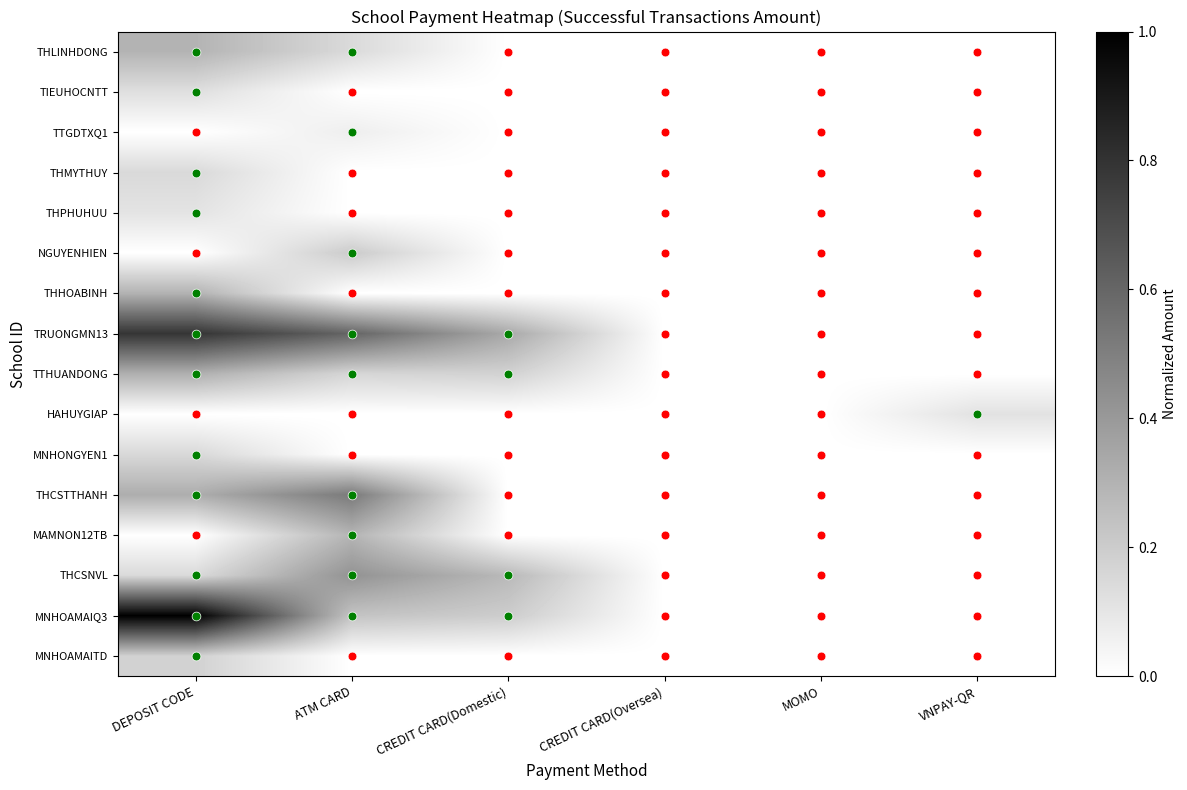

What is the spread (max minus min) of values at ATM CARD?

0.6